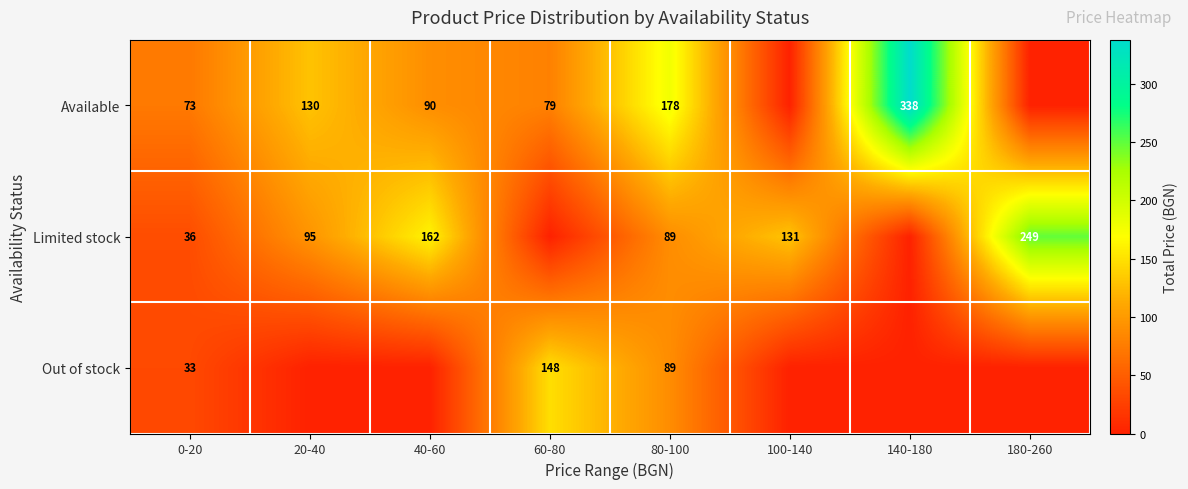

What is the sum of the Out of stock values at 80-100 and 60-80?

237